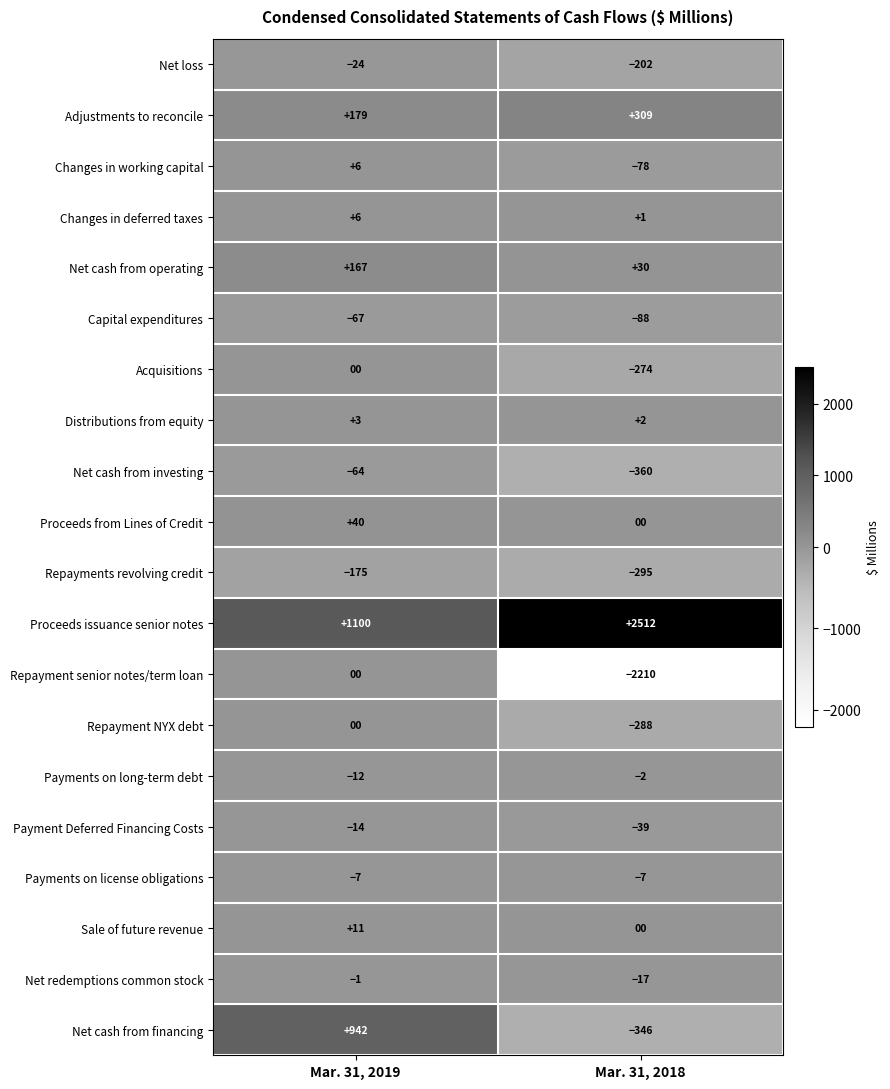

Which label corresponds to the largest value in the chart?

Mar. 31, 2018